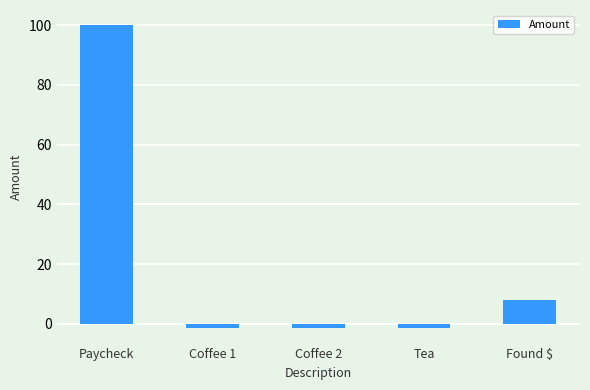

What is the approximate value at Found $?

8.0